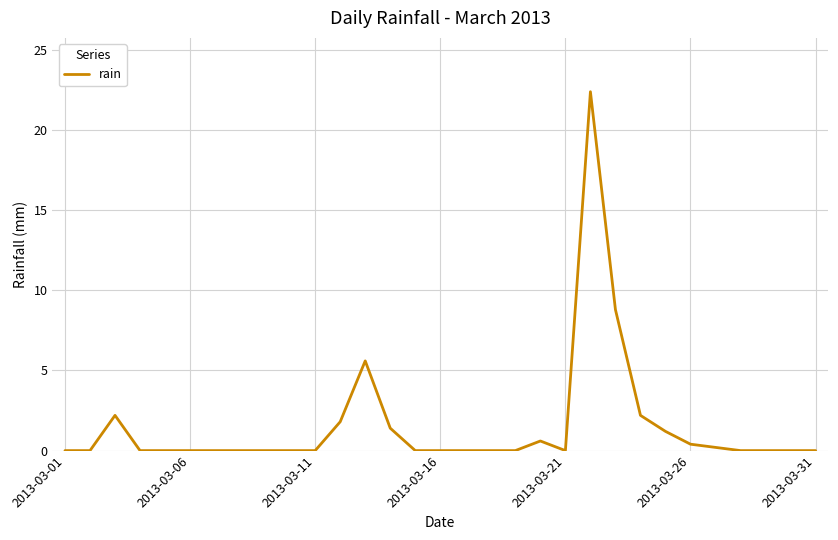

What is the maximum value shown in the chart?

22.4